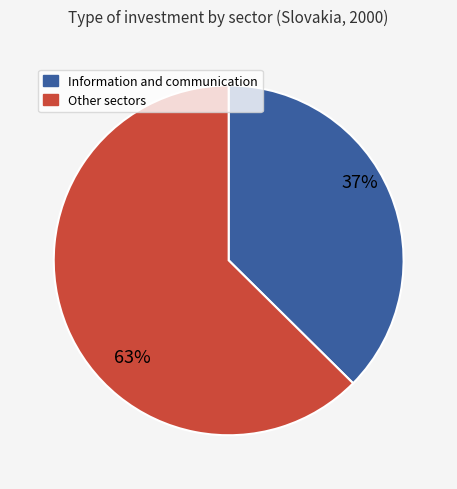

To the nearest percent, what is the average slice percentage?

50%